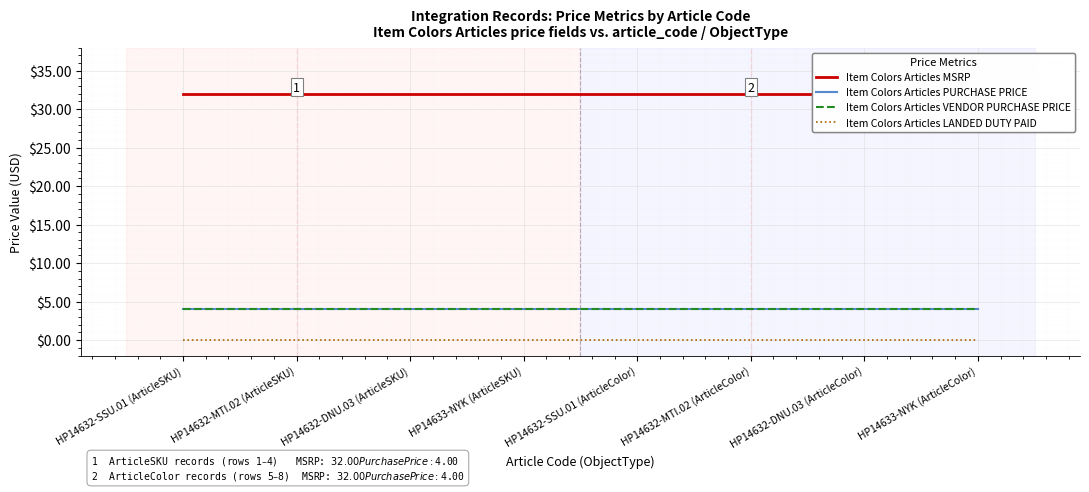

True or false: Item Colors Articles LANDED DUTY PAID and Item Colors Articles VENDOR PURCHASE PRICE cross at least once.

False